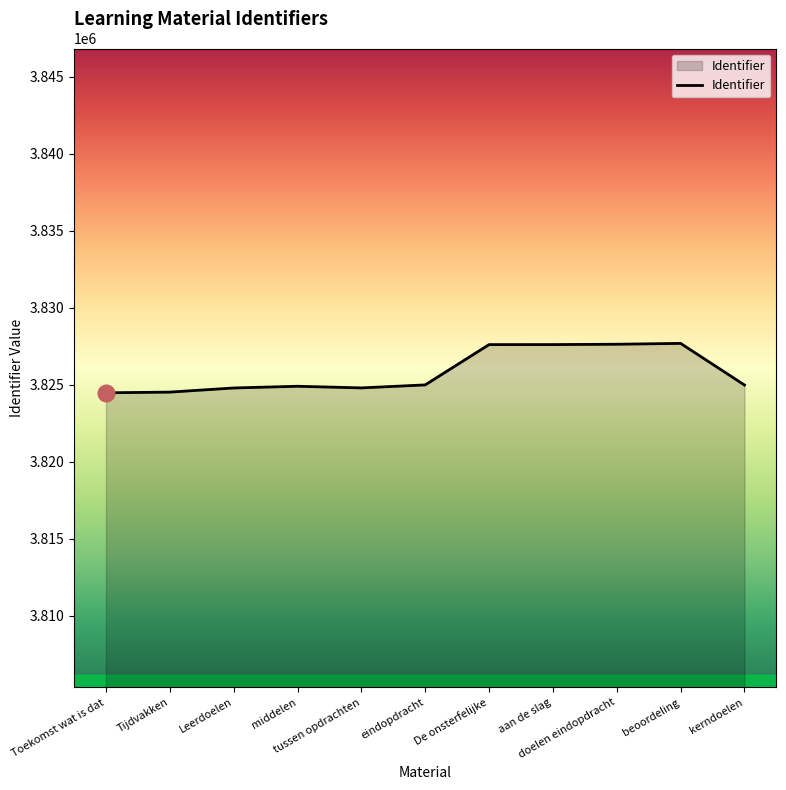

Count the number of data series in this chart.

1